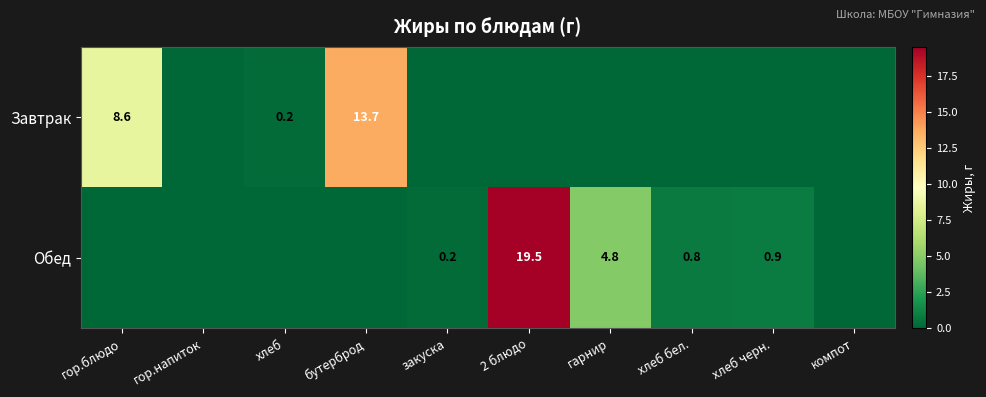

The value of Обед at закуска is 0.2. True or false?

True